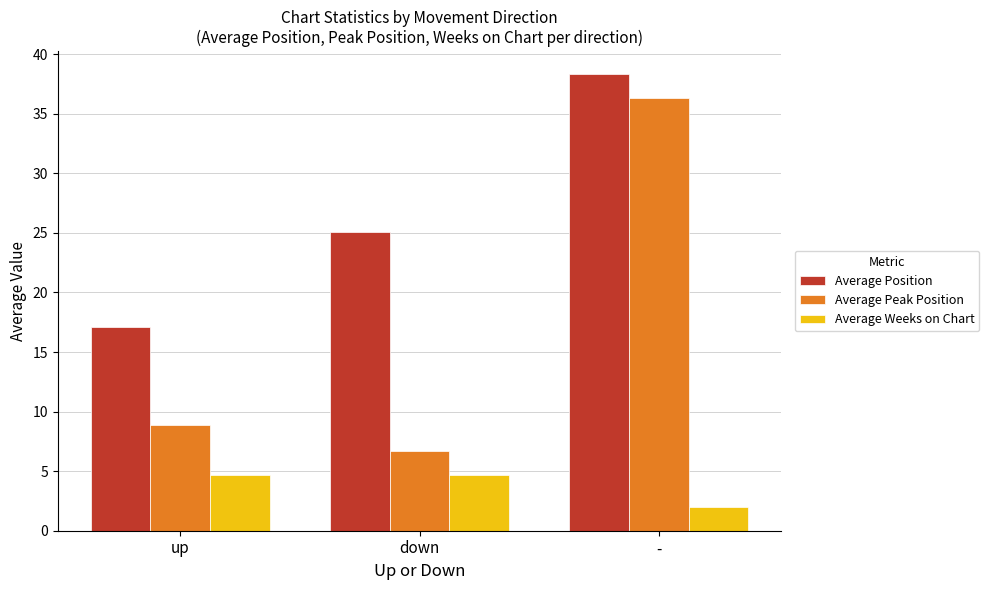

What are all the series names shown in the legend?

Average Position, Average Peak Position, Average Weeks on Chart